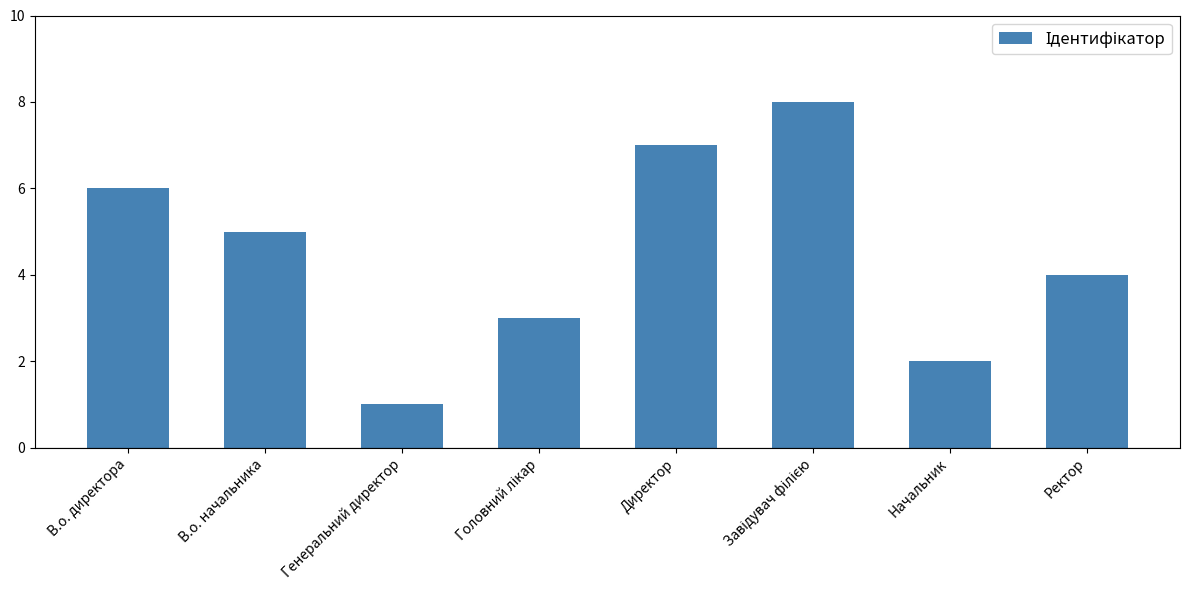

What is the difference between the maximum and minimum values?

7